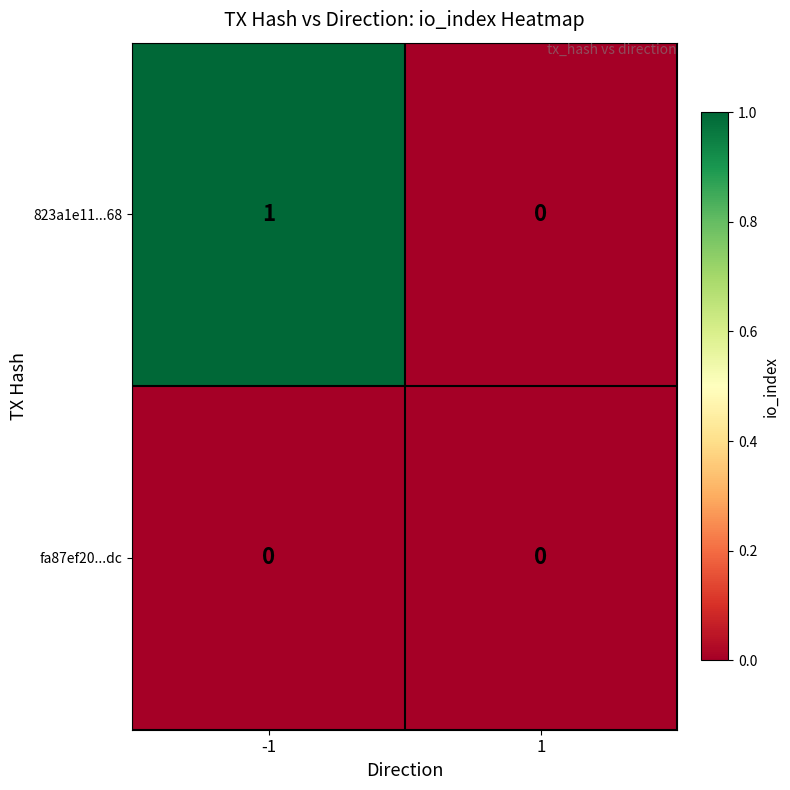

Reading left to right, what are all the values shown in this chart?

823a1e11...68: 1	0
fa87ef20...dc: 0	0